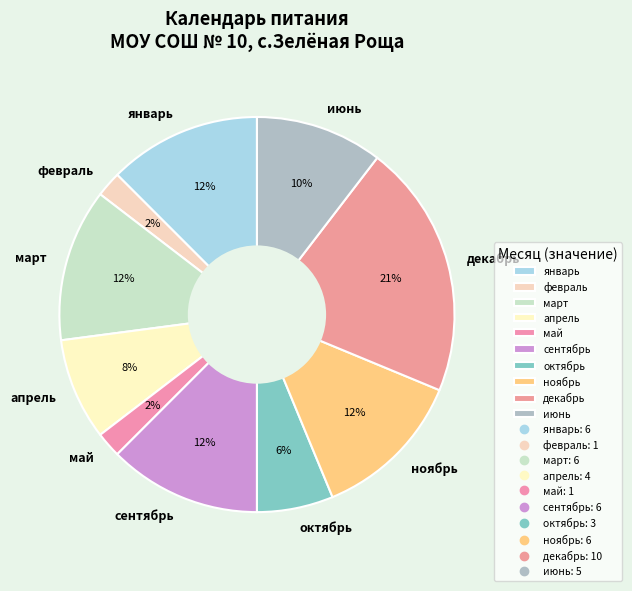

Does any single category account for the majority?

No